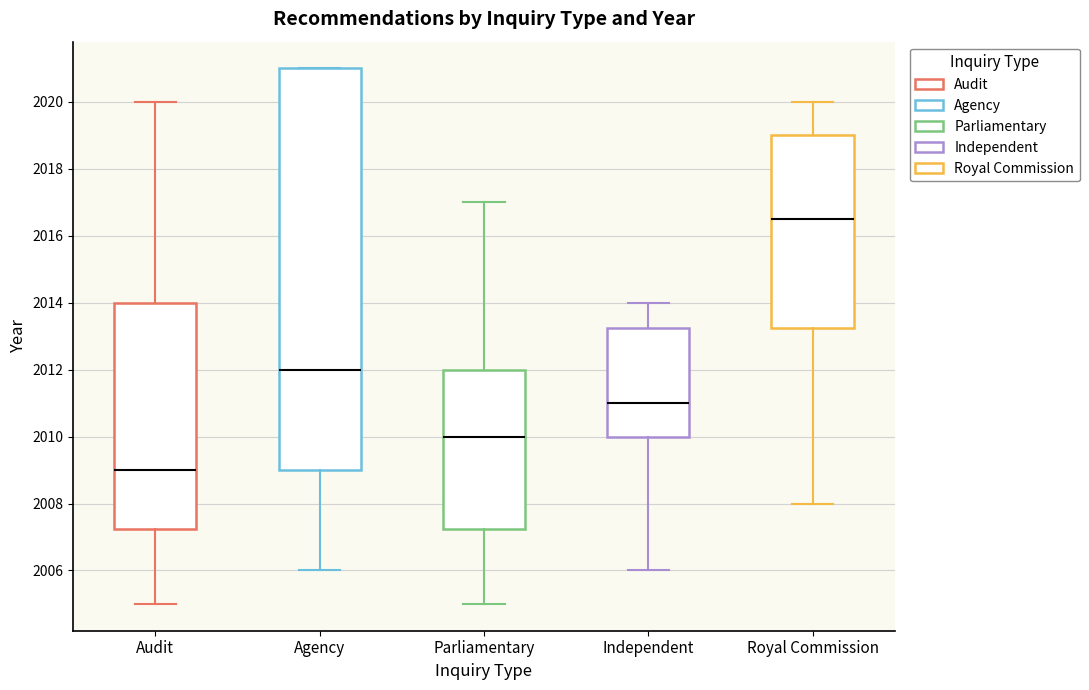

Reading left to right, transcribe this box plot: for each box, give where its median line is, the range the box spans, and where its two whiskers end, as read against the y-axis. The values are not printed on the chart, so give them approximately, as read against the axis.

Audit: median 2009.0, box 2007.2 to 2014.0, whiskers 2005.0 to 2020.0
Agency: median 2012.0, box 2009.0 to 2021.0, whiskers 2006.0 to 2021.0
Parliamentary: median 2010.0, box 2007.2 to 2012.0, whiskers 2005.0 to 2017.0
Independent: median 2011.0, box 2010.0 to 2013.2, whiskers 2006.0 to 2014.0
Royal Commission: median 2016.6, box 2013.2 to 2019.0, whiskers 2008.0 to 2020.0